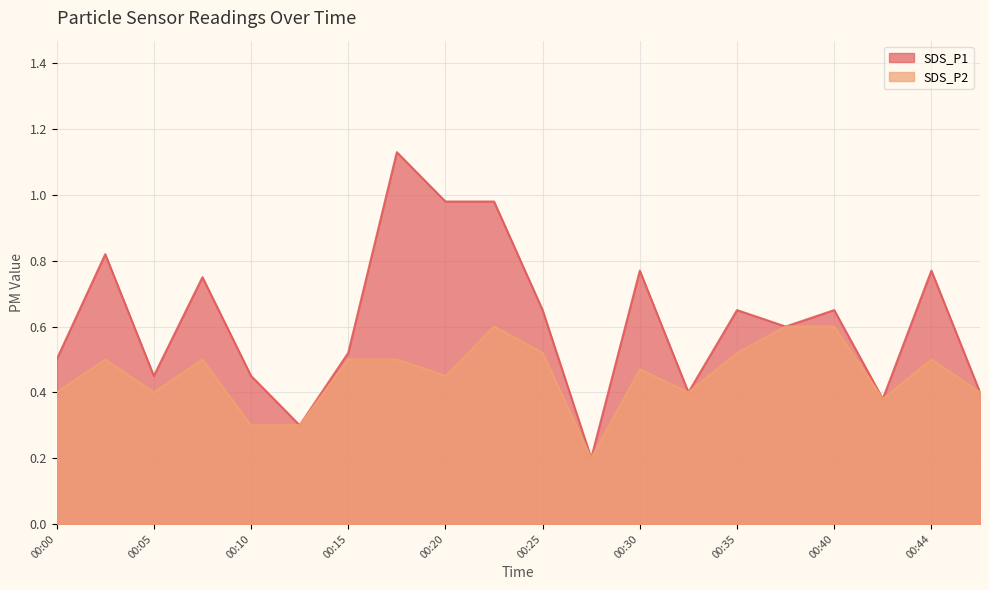

True or false: SDS_P2 and SDS_P1 intersect in this chart.

False